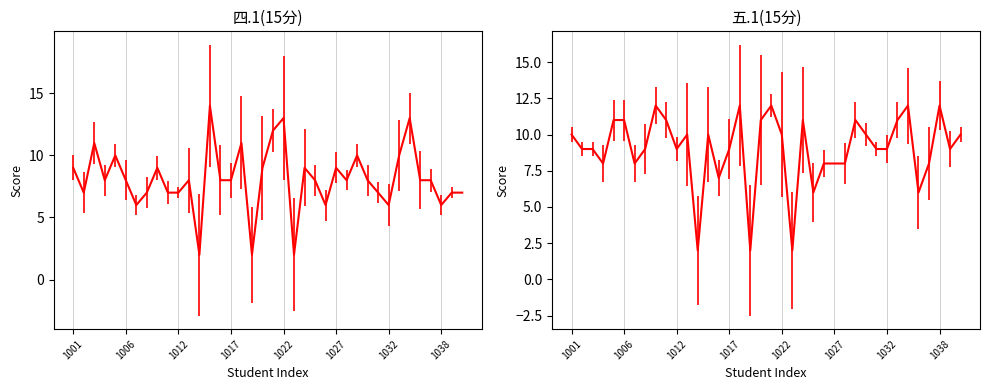

Is this an area chart (filled region under the line)?

No